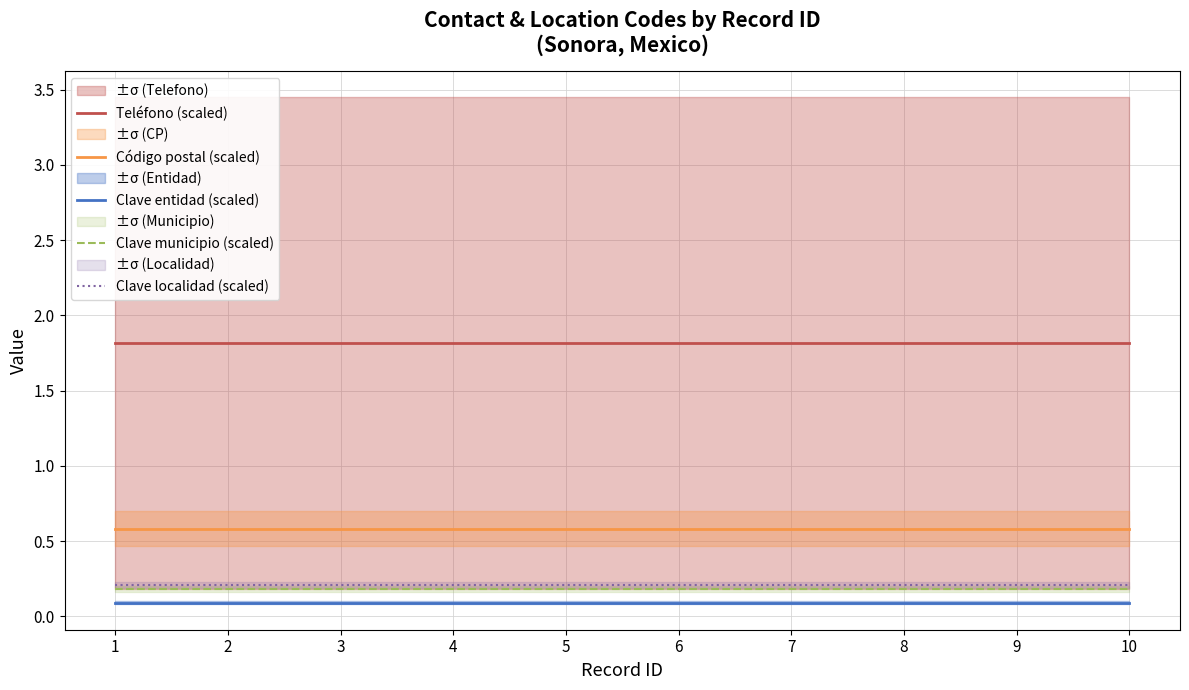

True or false: Clave localidad (scaled) and Clave entidad (scaled) intersect in this chart.

False